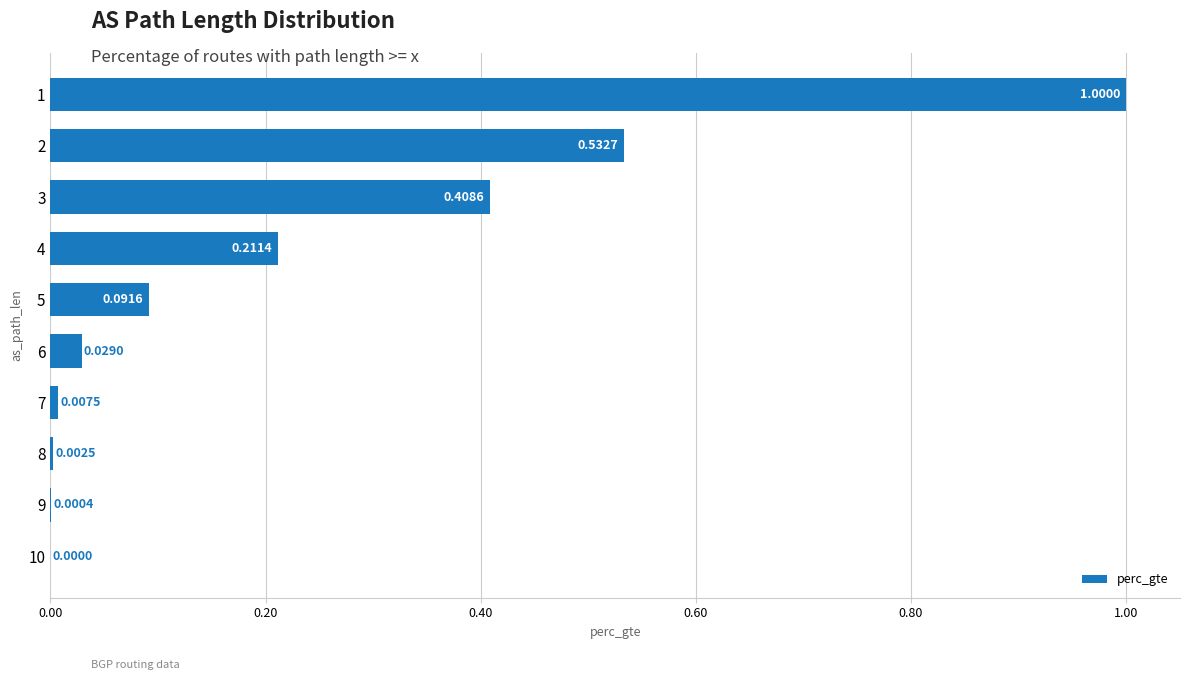

Between 3 and 5, which is larger?

3